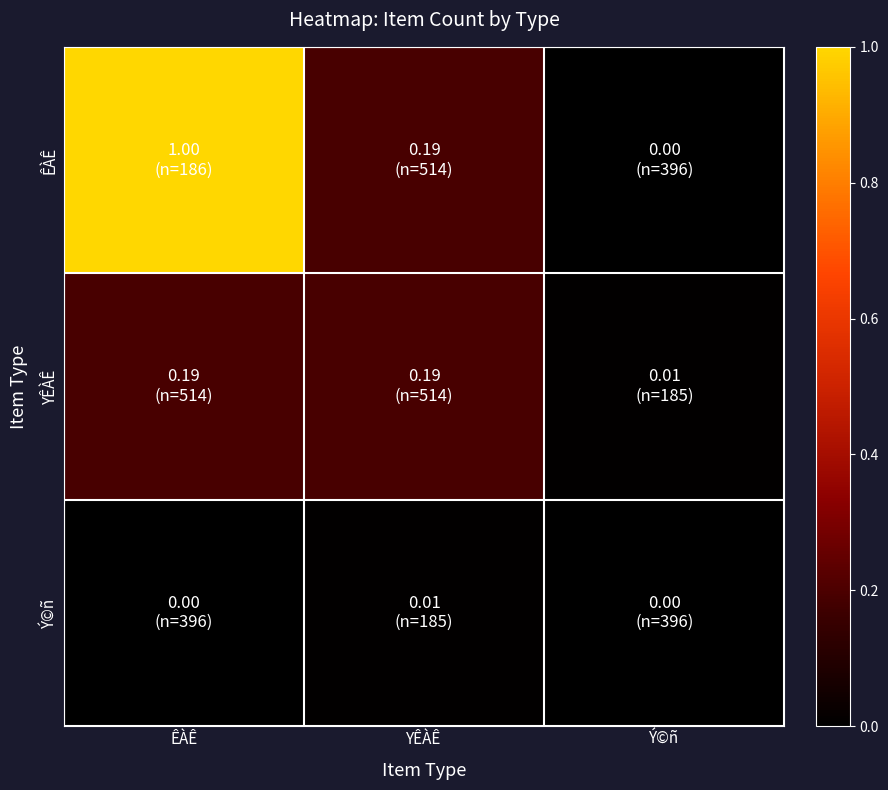

Reading left to right, list all the values displayed in this chart.

ÊÀÊ: ÊÀÊ=1.0	YÊÀÊ=0.2	Ý©ñ=0.0
YÊÀÊ: ÊÀÊ=0.2	YÊÀÊ=0.2	Ý©ñ=0.0
Ý©ñ: ÊÀÊ=0.0	YÊÀÊ=0.0	Ý©ñ=0.0